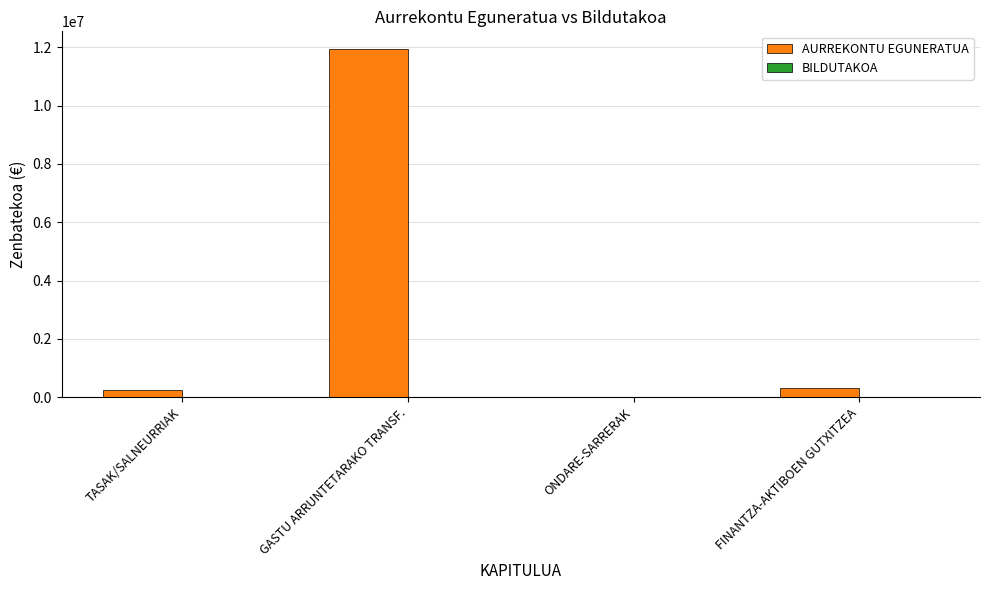

How many series are shown in this chart?

2